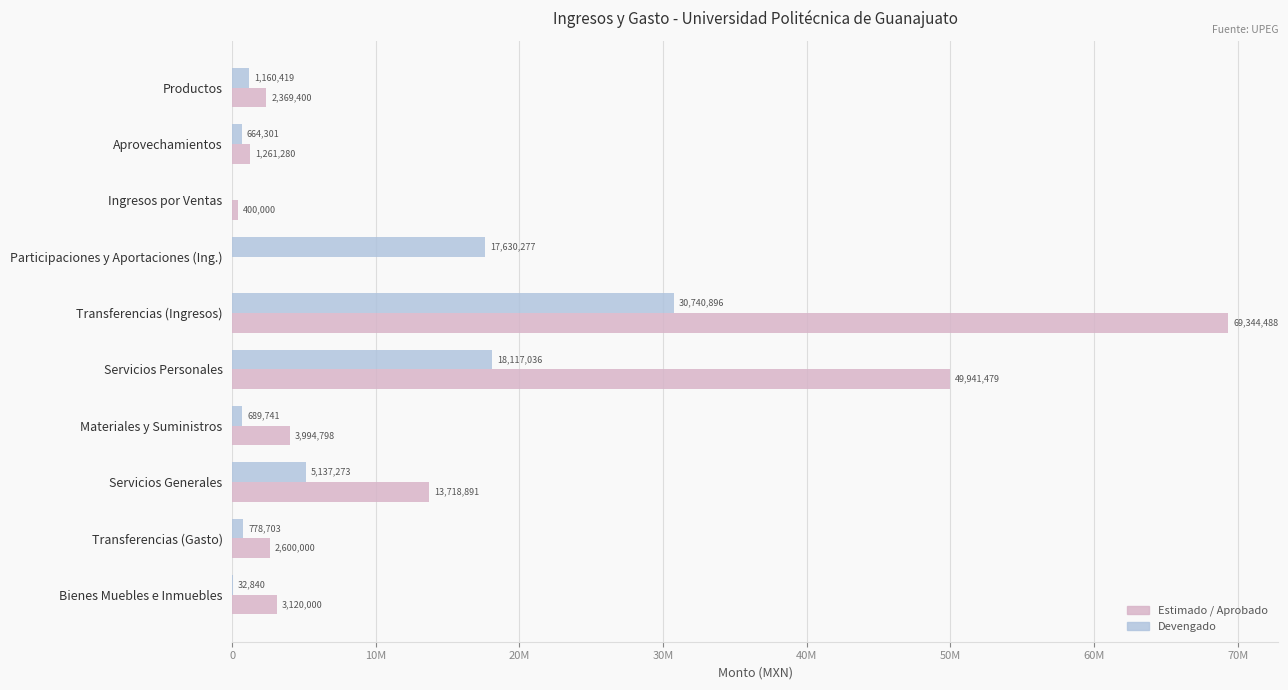

What are all the series names shown in the legend?

Estimado / Aprobado, Devengado